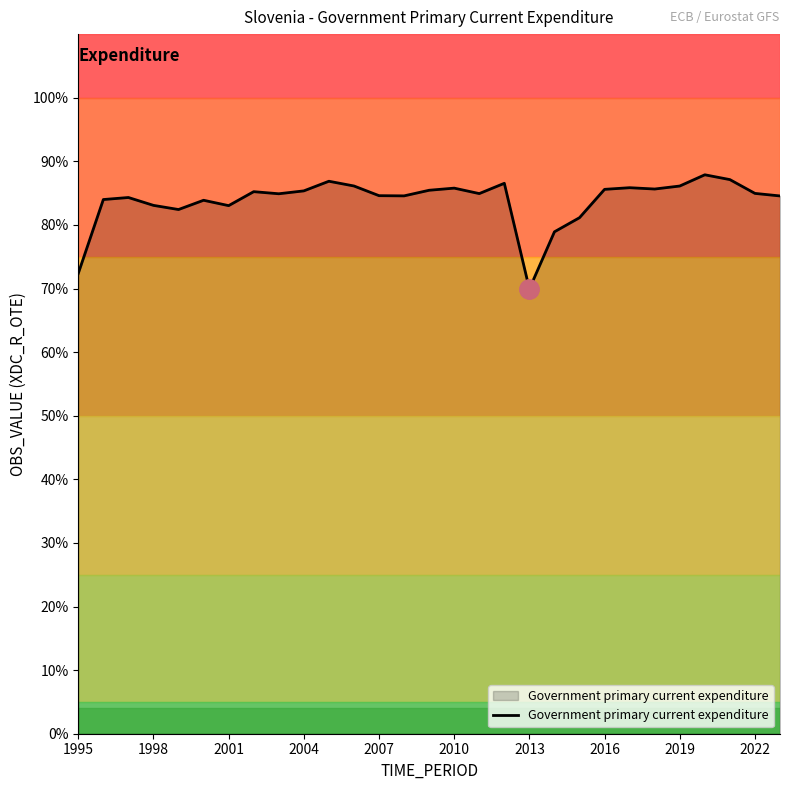

What is the maximum value shown in the chart?

87.9